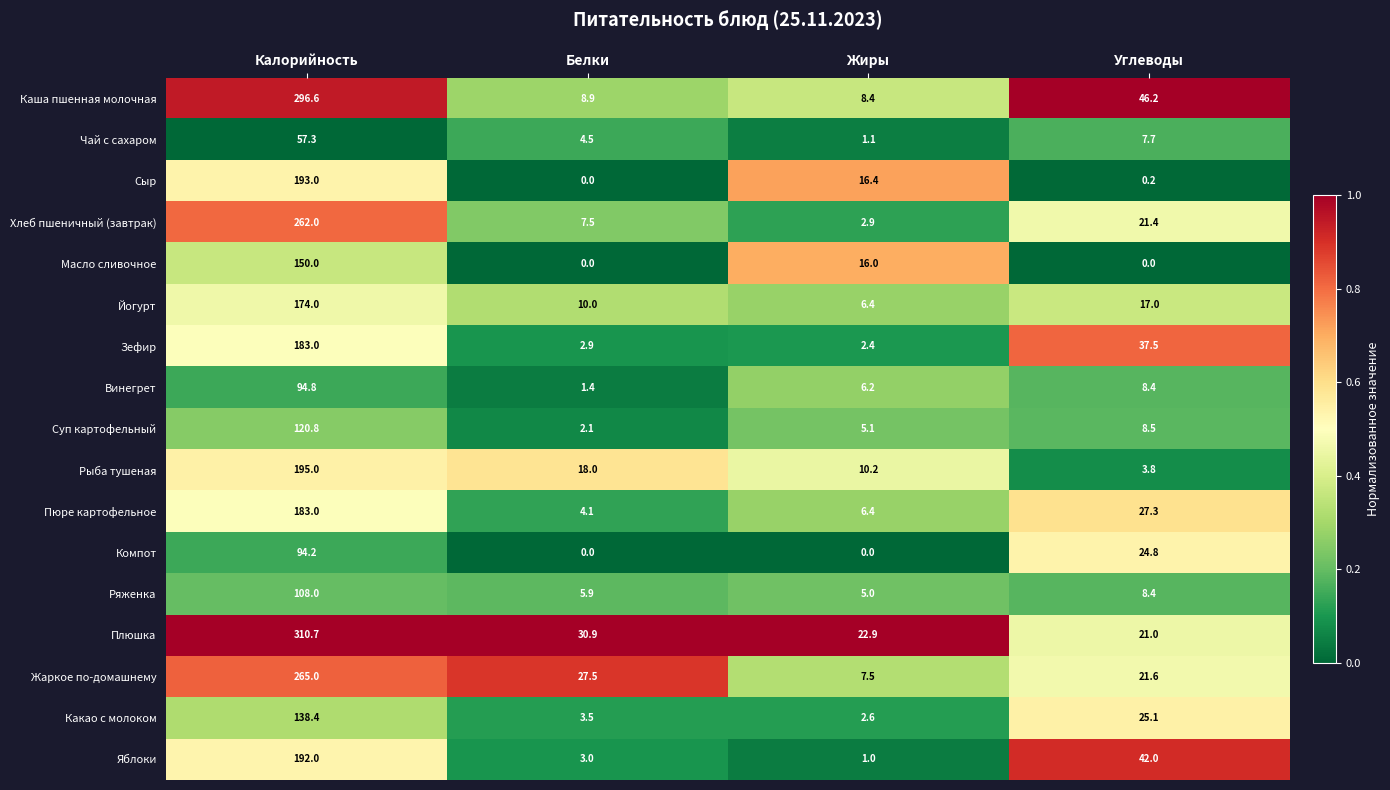

What is the sum of all Масло сливочное values?

166.0